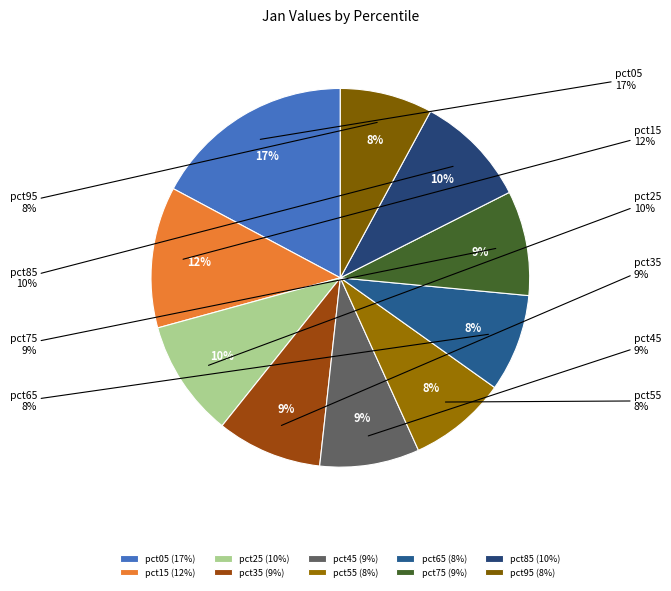

How many slices are in this pie chart?

10